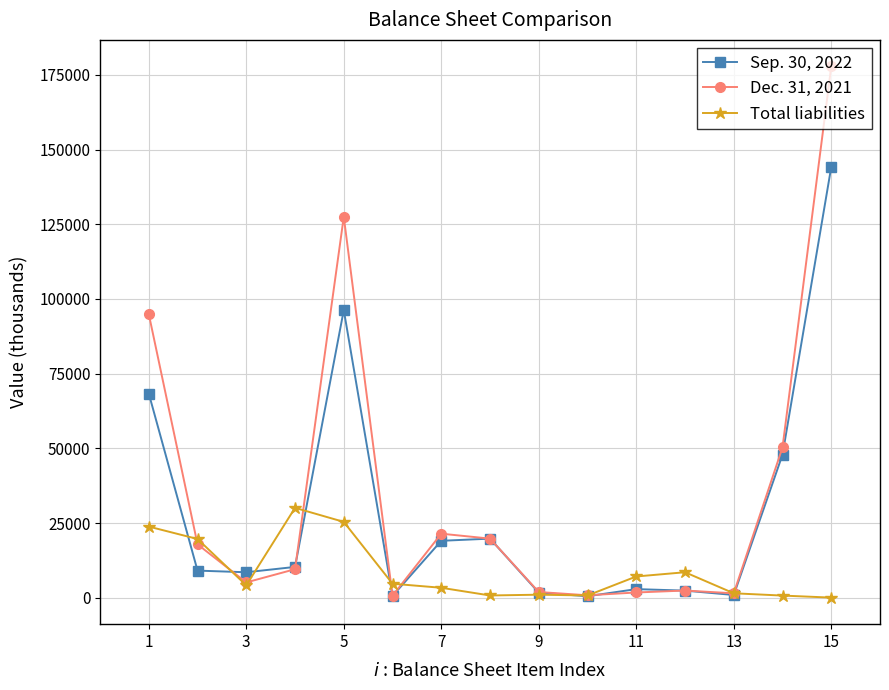

Which series has the largest range (max minus min)?

Dec. 31, 2021